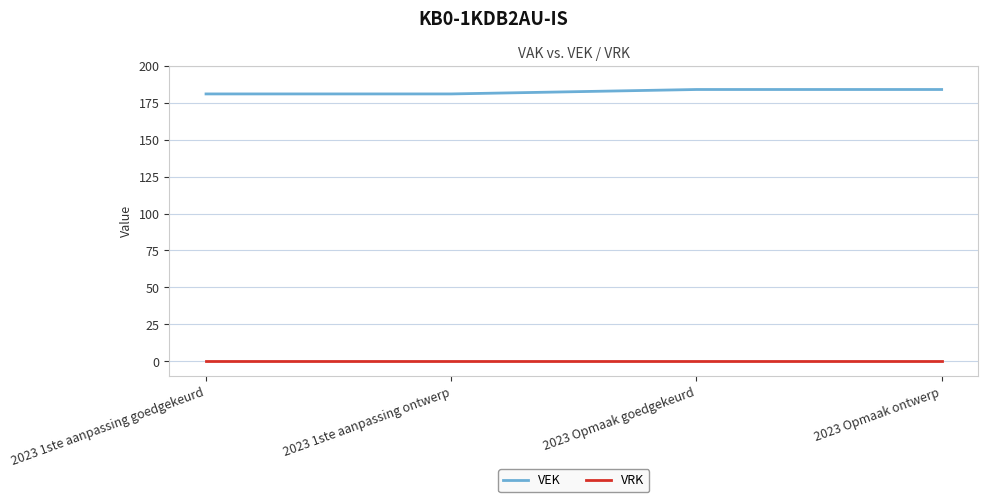

What is the difference between the highest and lowest values at 2023 Opmaak goedgekeurd?

184